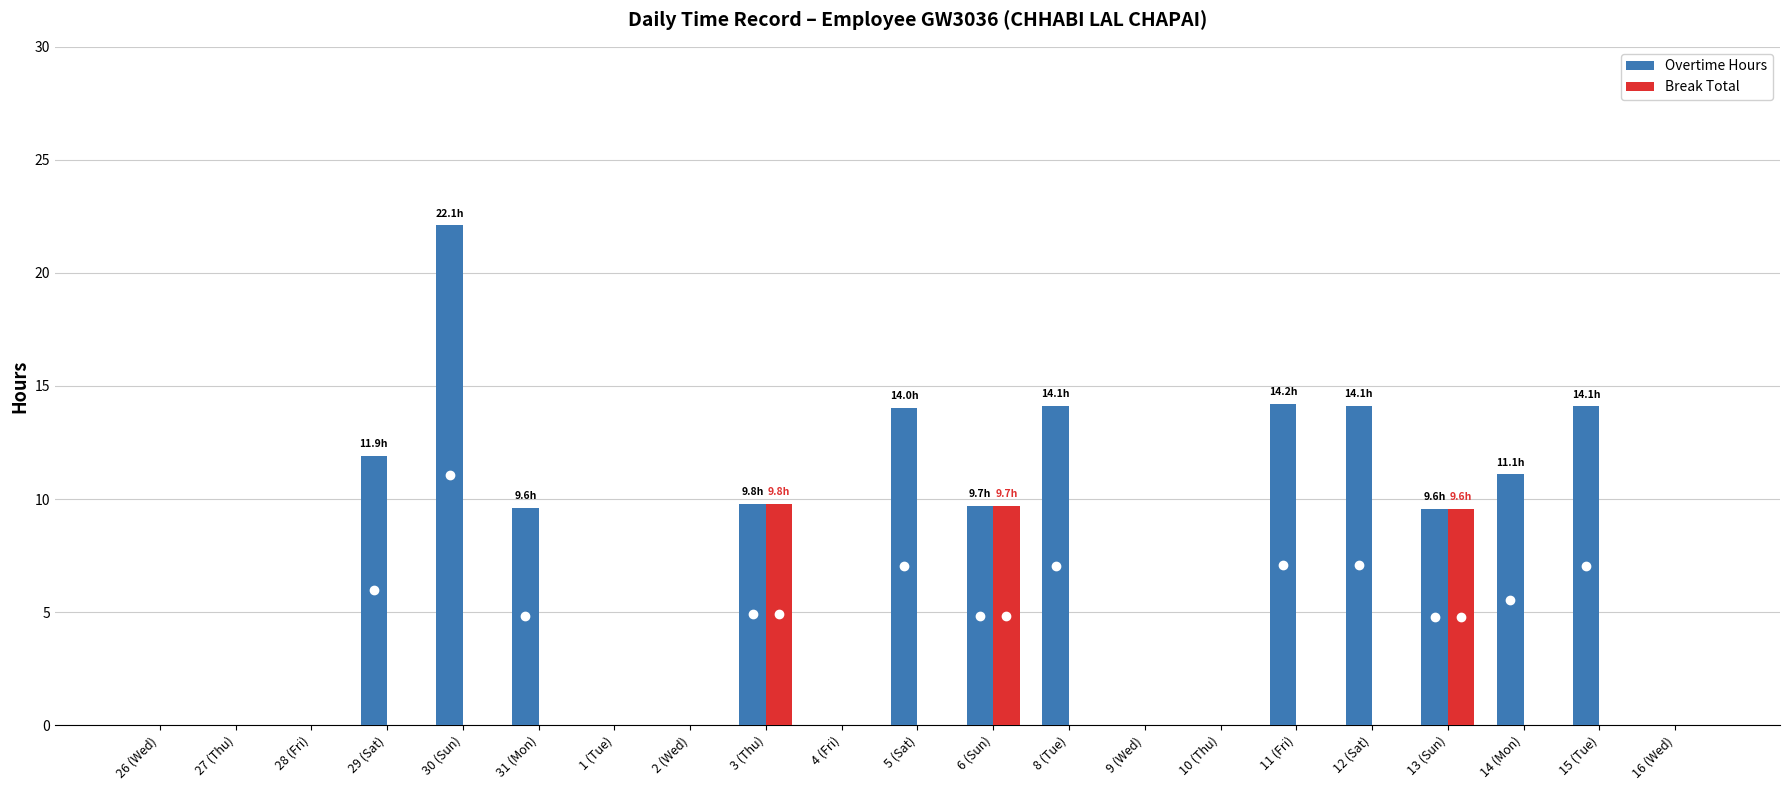

What is the highest value of the Overtime Hours series?

22.1